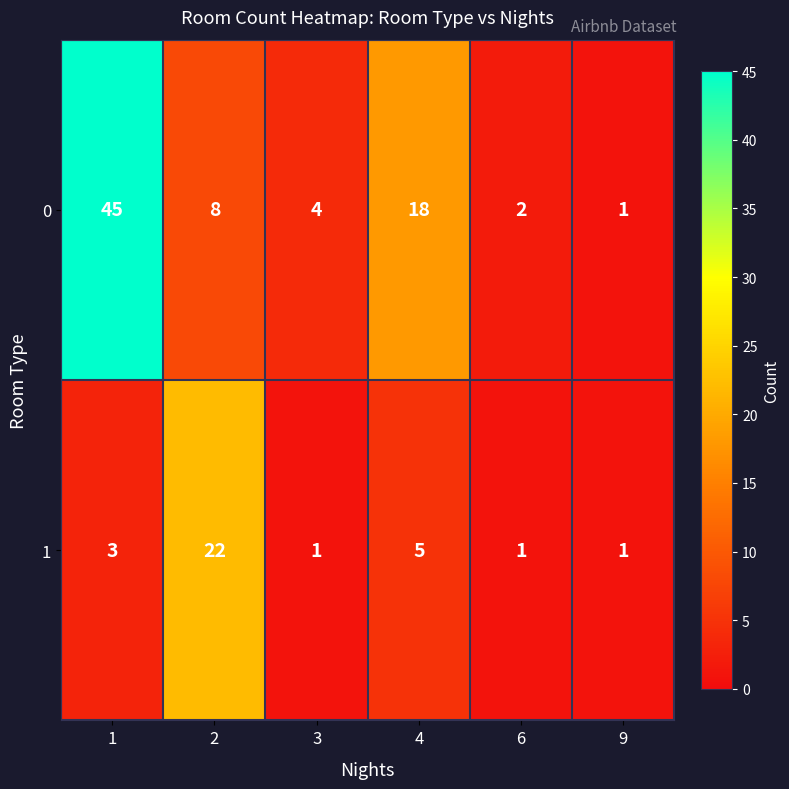

Between 1 and 9, which series saw the biggest shift?

0